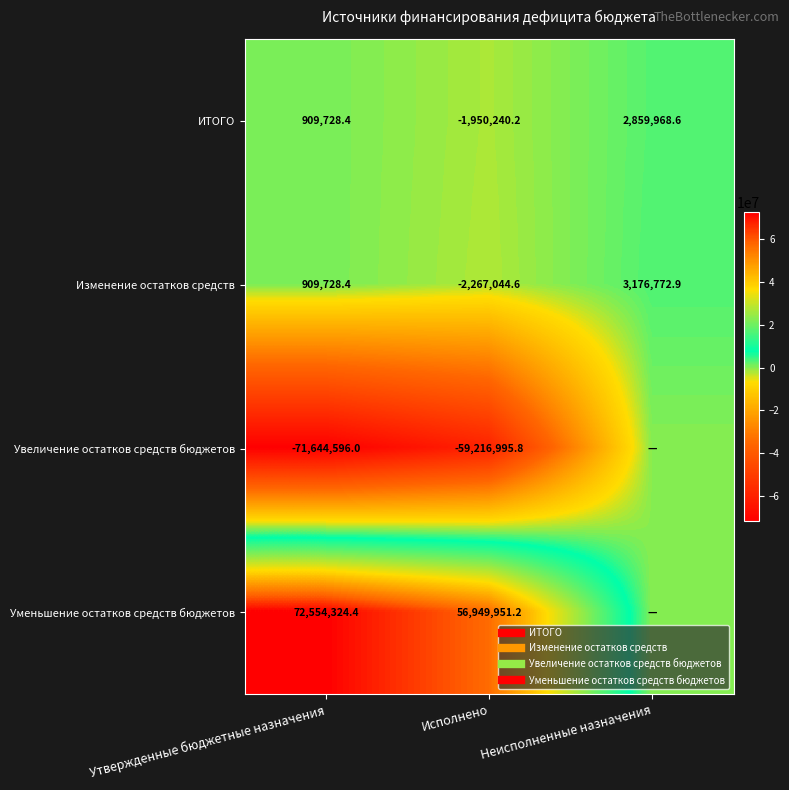

Between Исполнено and Утвержденные бюджетные назначения, which is larger?

Утвержденные бюджетные назначения